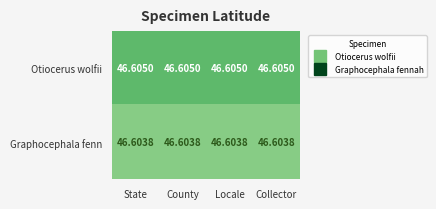

Which series has the largest total across all categories?

Otiocerus wolfii